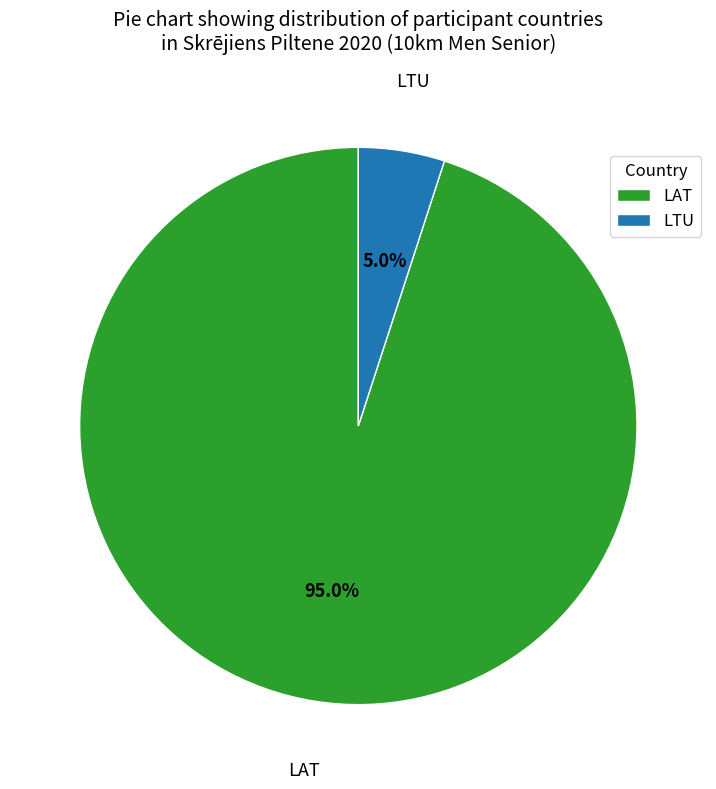

The LAT slice represents 95% of the pie. True or false?

True